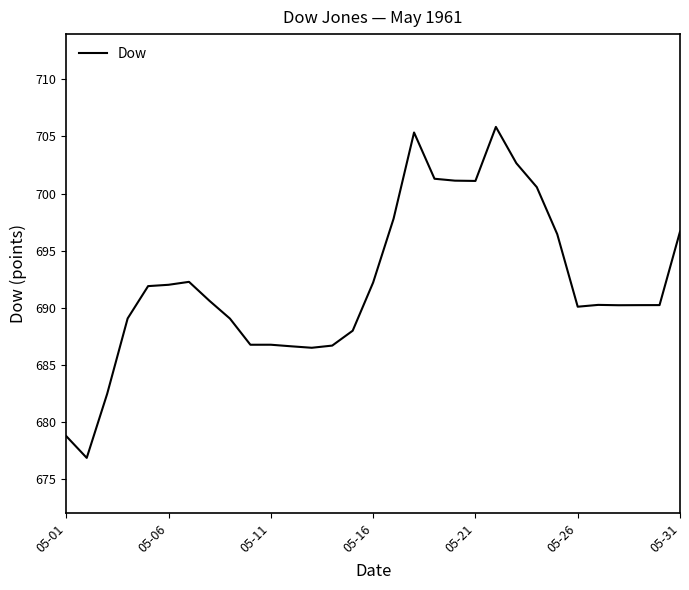

What is the average value?

692.1